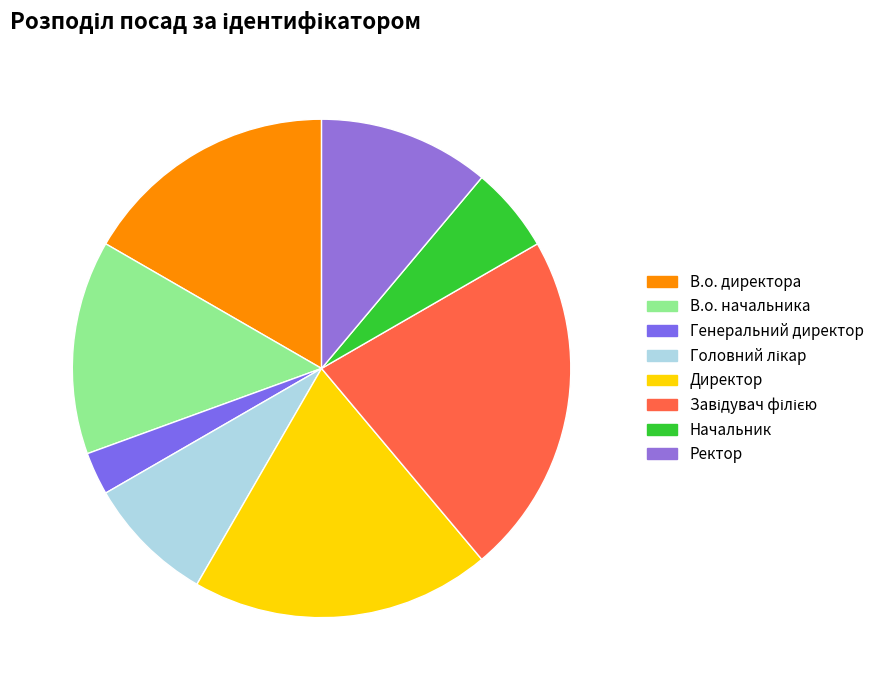

How many segments does this pie chart have?

8